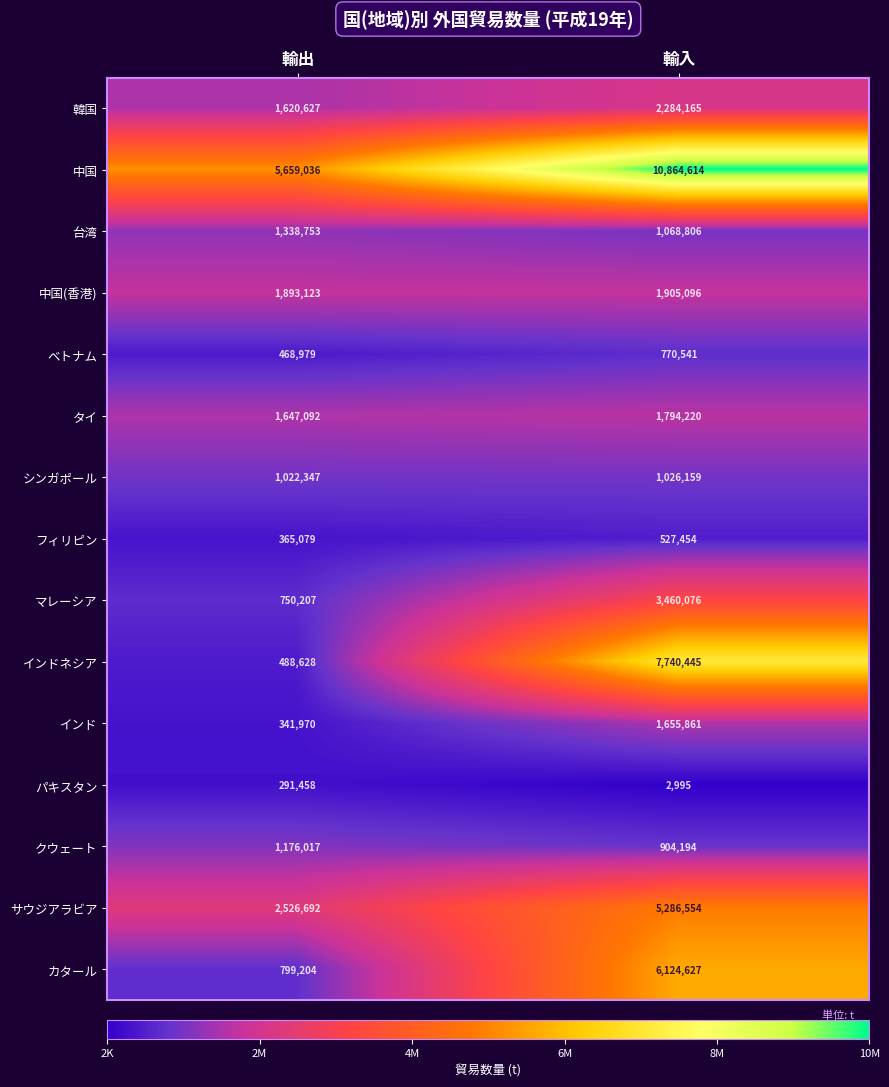

What is the spread (max minus min) of values at 輸入?

10861619